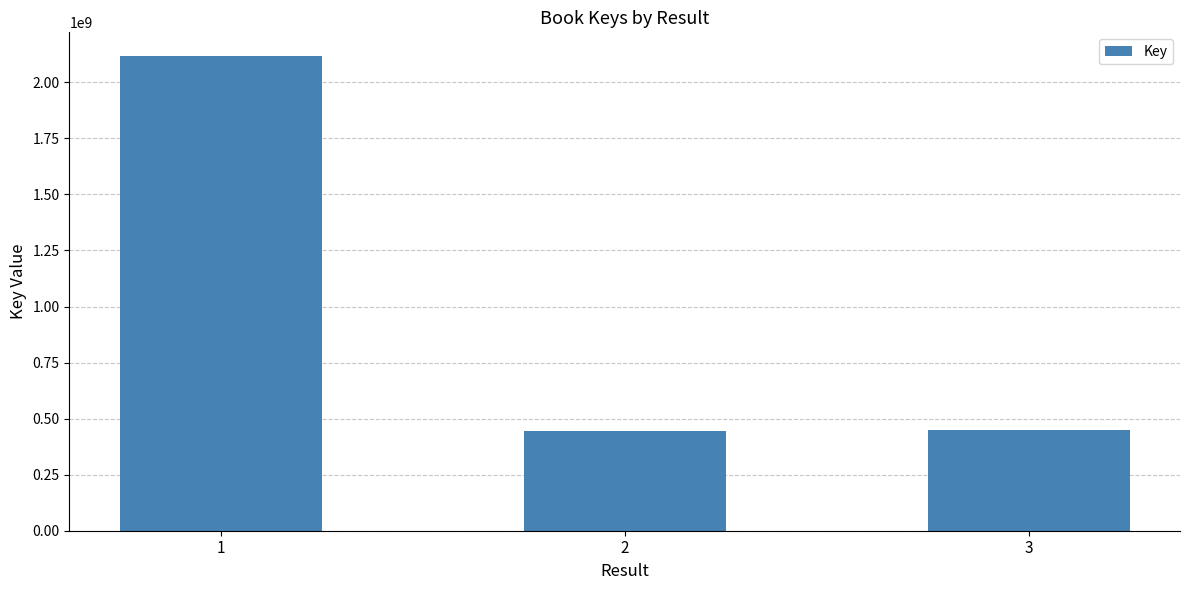

What is the value of the 3rd bar from the left?

451423210